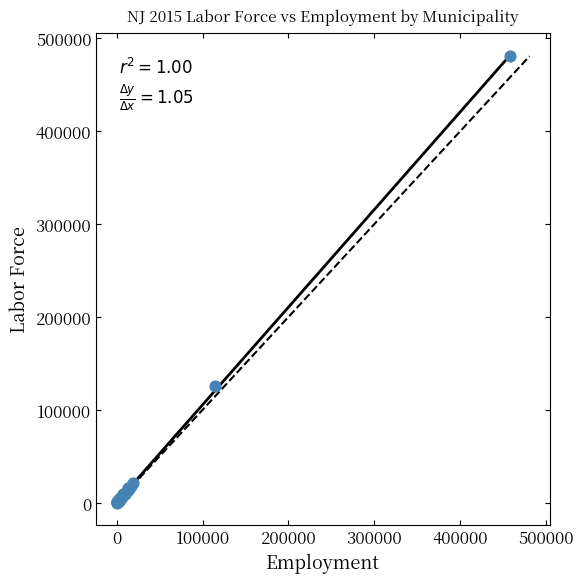

What Y value in the scatter plot is closest to 240334?

125948